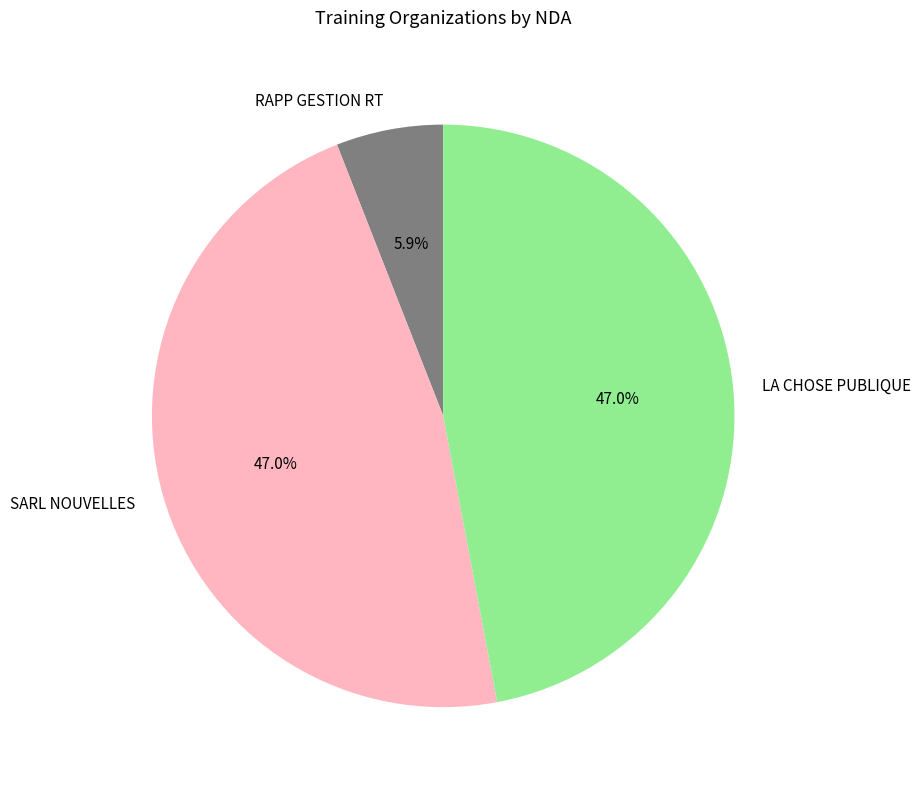

Count the number of slices in the pie.

3